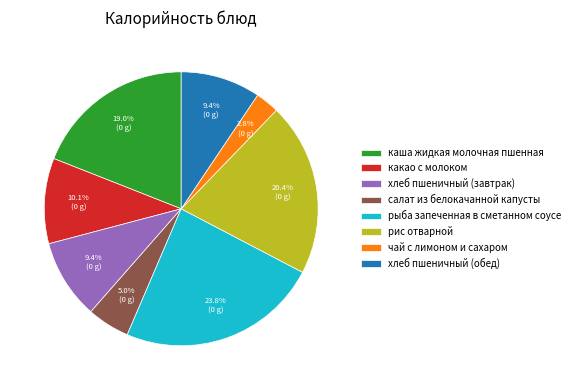

Approximately how many times larger is the value at какао с молоком compared to салат из белокачанной капусты?

2.0